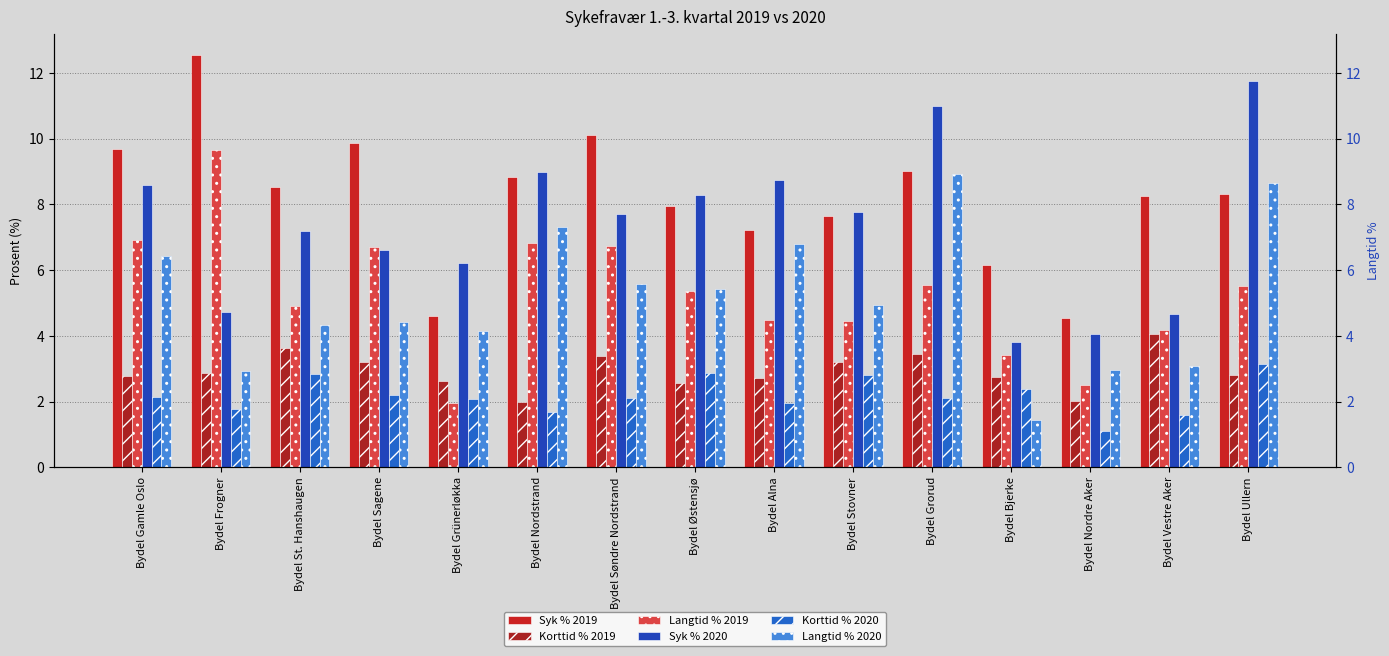

Are the bars horizontal?

No